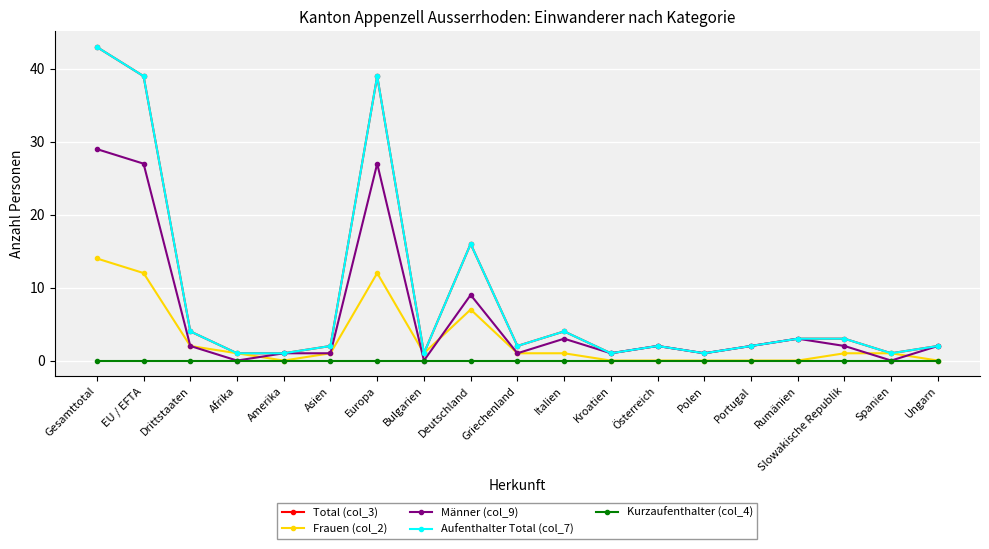

The value of Aufenthalter Total (col_7) at Slowakische Republik is 2. True or false?

False